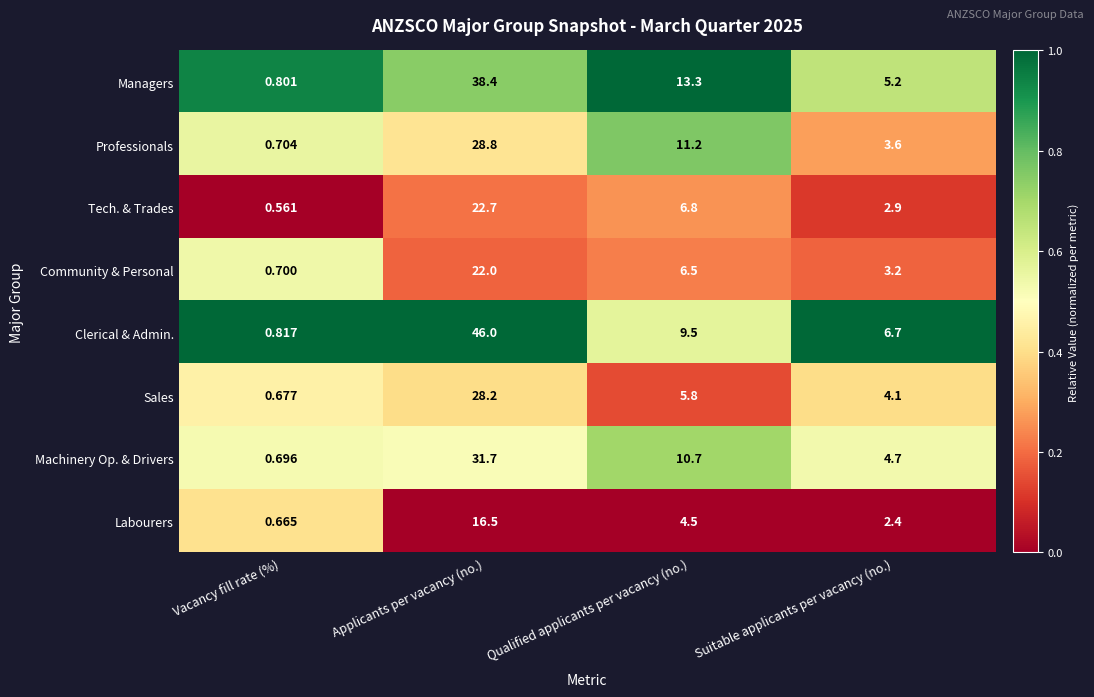

At which category does the chart reach its minimum across all series?

Vacancy fill rate (%)